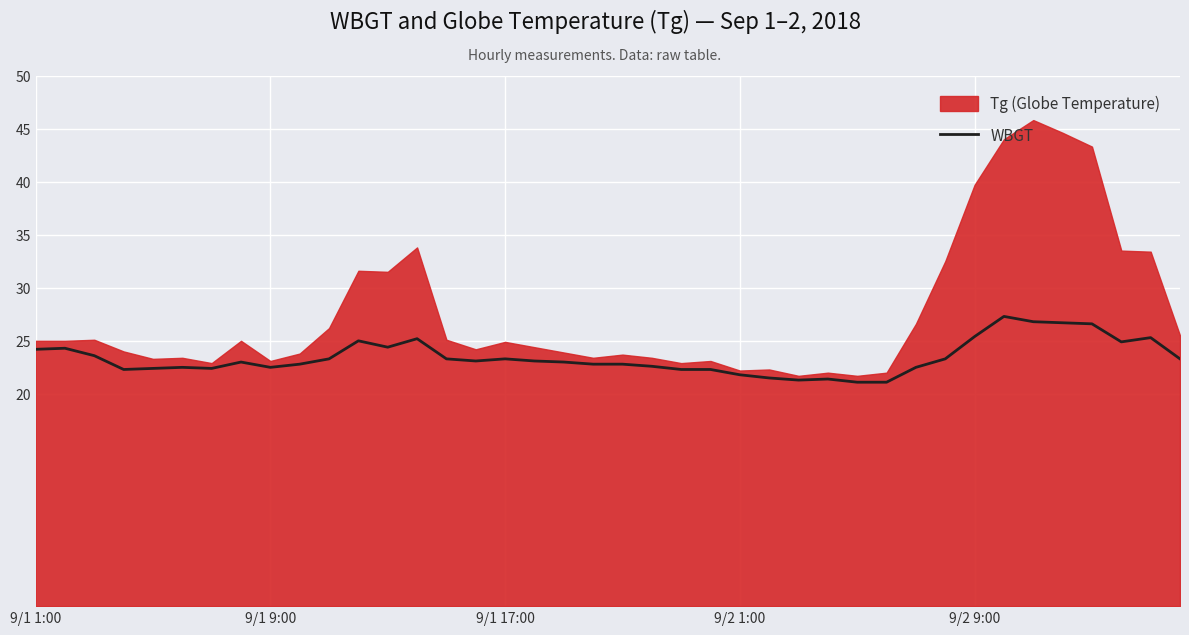

What is the lowest value of the WBGT series?

21.1